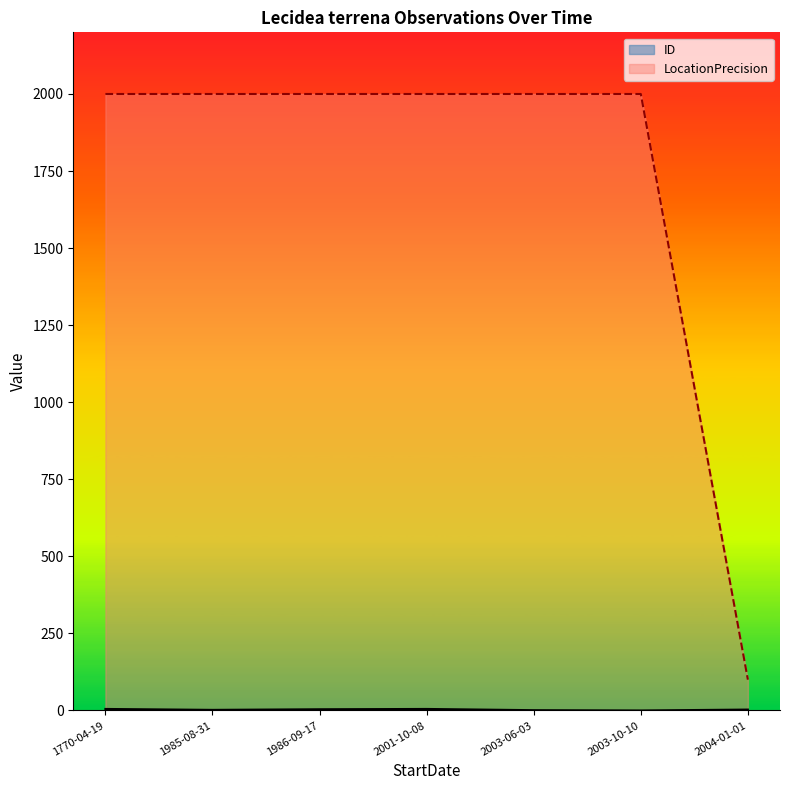

How many lines are shown in the chart?

2